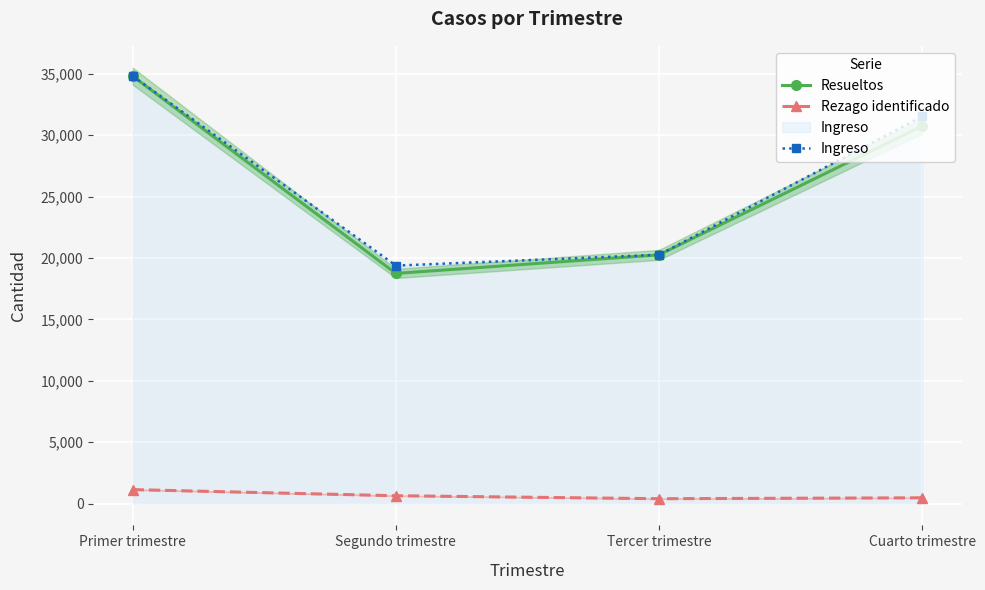

Rank the series by their maximum value, from lowest to highest.

Rezago identificado, Resueltos, Ingreso